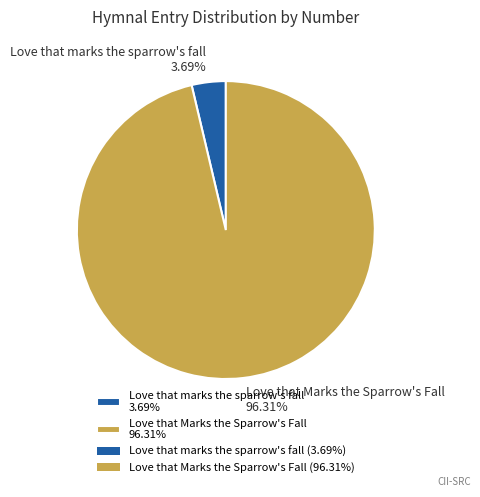

To the nearest percent, what is the difference between the largest and smallest slice percentages?

93%